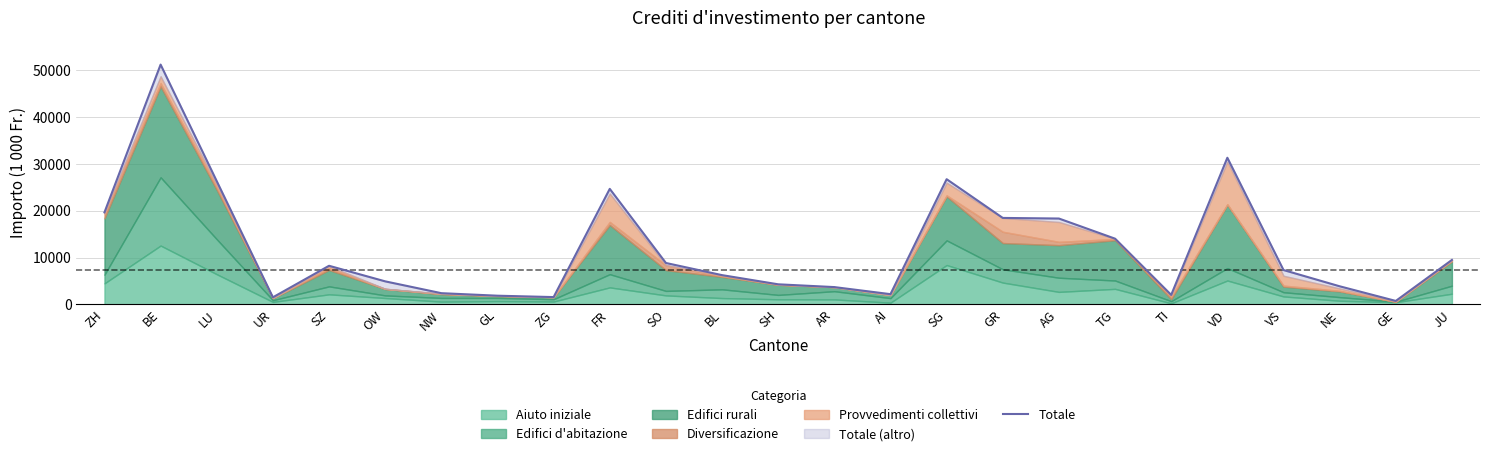

What is the label of the 5th point from the left?

SZ